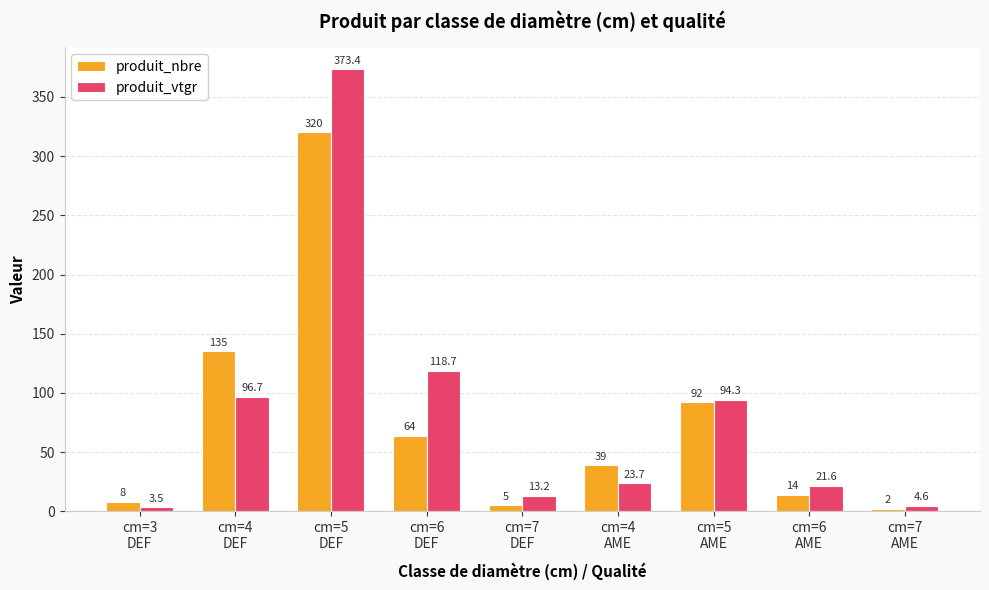

What position from the right is cm=3
DEF?

9